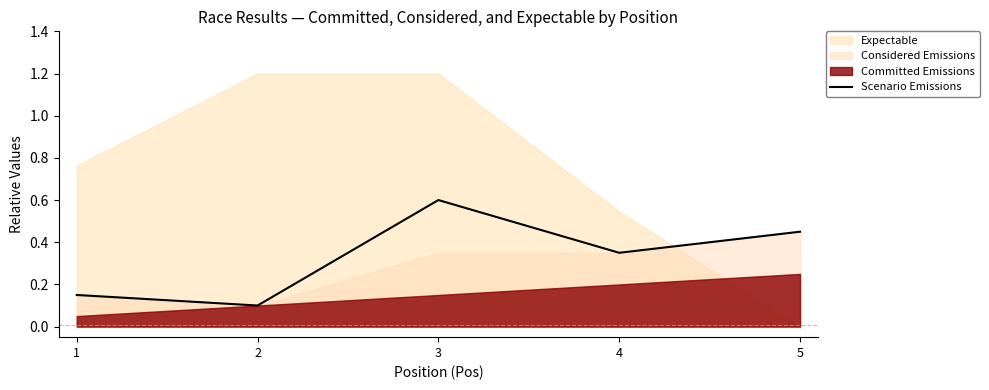

Rank the categories by Scenario Emissions value from lowest to highest.

2, 1, 4, 5, 3